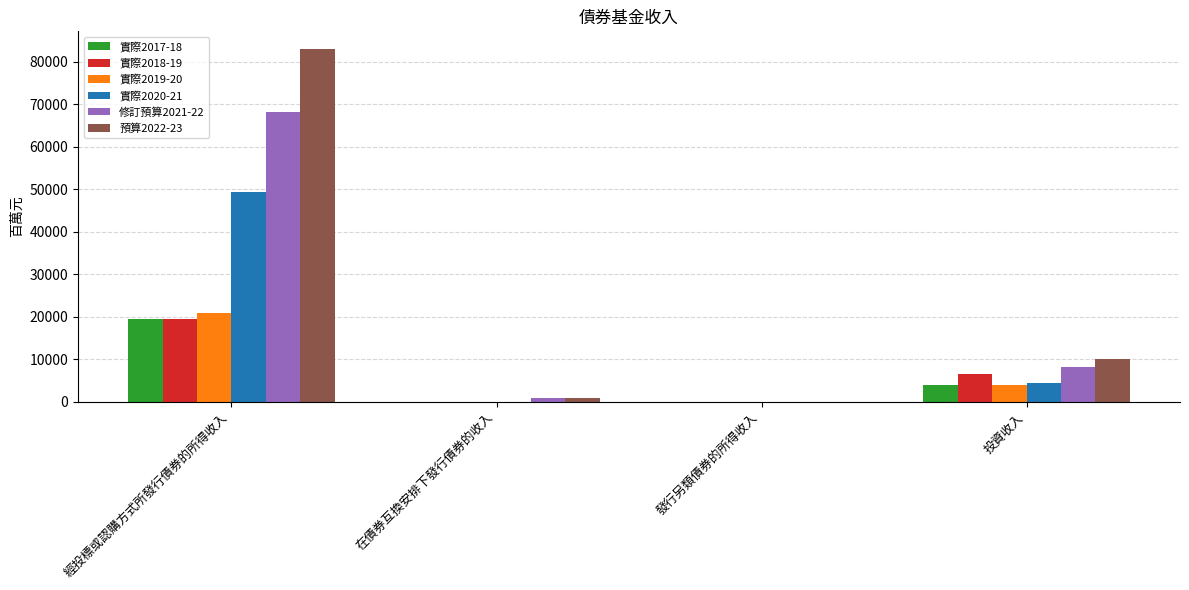

Reading left to right, transcribe all the data shown in this chart.

實際2017-18: 19429	0	0	3948
實際2018-19: 19458	0	0	6466
實際2019-20: 21039	0	0	4025
實際2020-21: 49341	0	0	4581
修訂預算2021-22: 68148	1000	0	8227
預算2022-23: 83000	1000	0	10121